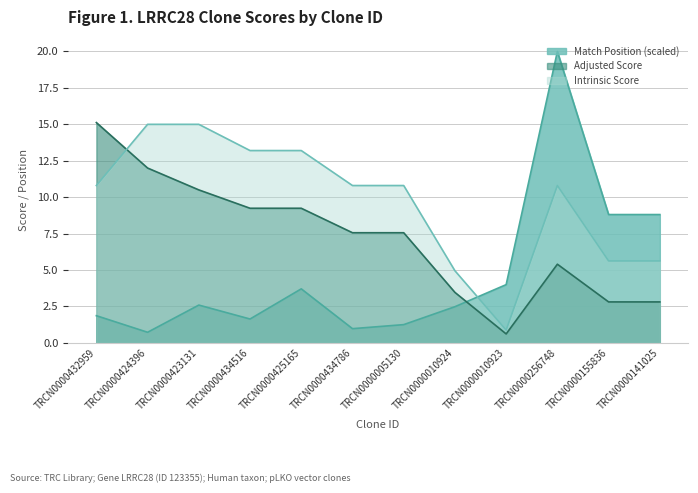

Which series has the largest range (max minus min)?

Match Position (scaled)